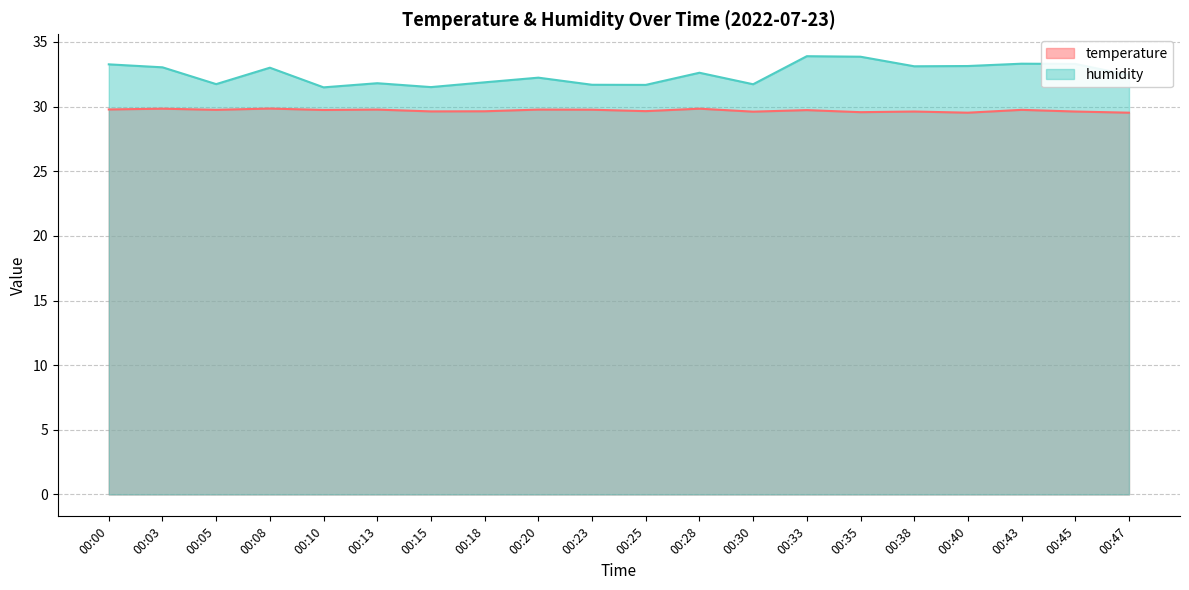

Reading right to left, what are all the values shown in this chart?

temperature: 29.5	29.6	29.8	29.5	29.6	29.6	29.7	29.6	29.8	29.6	29.8	29.8	29.6	29.6	29.8	29.7	29.9	29.8	29.8	29.8
humidity: 32.4	33.3	33.3	33.1	33.1	33.9	33.9	31.7	32.6	31.7	31.7	32.2	31.9	31.5	31.8	31.5	33.0	31.7	33.0	33.3